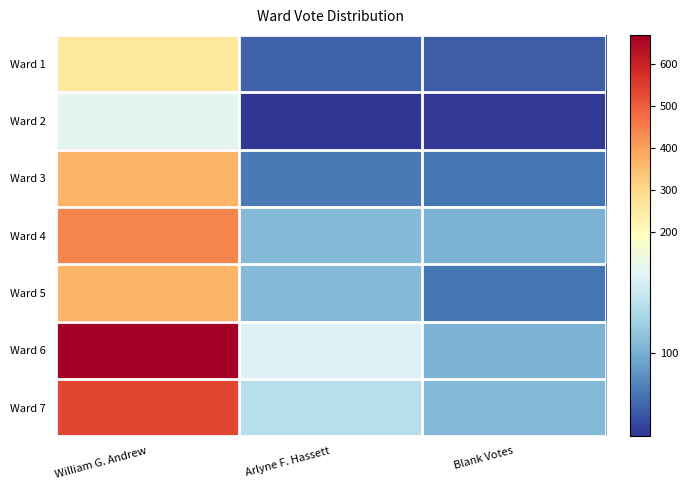

Reading left to right, extract all data points from this chart.

Ward 1: William G. Andrew=260	Arlyne F. Hassett=57	Blank Votes=55
Ward 2: William G. Andrew=165	Arlyne F. Hassett=35	Blank Votes=37
Ward 3: William G. Andrew=368	Arlyne F. Hassett=70	Blank Votes=67
Ward 4: William G. Andrew=440	Arlyne F. Hassett=107	Blank Votes=101
Ward 5: William G. Andrew=364	Arlyne F. Hassett=108	Blank Votes=67
Ward 6: William G. Andrew=670	Arlyne F. Hassett=159	Blank Votes=103
Ward 7: William G. Andrew=539	Arlyne F. Hassett=136	Blank Votes=106